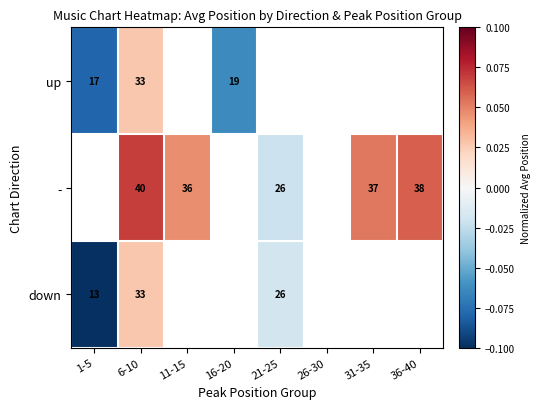

What is the total value across all series at 6-10?

106.0